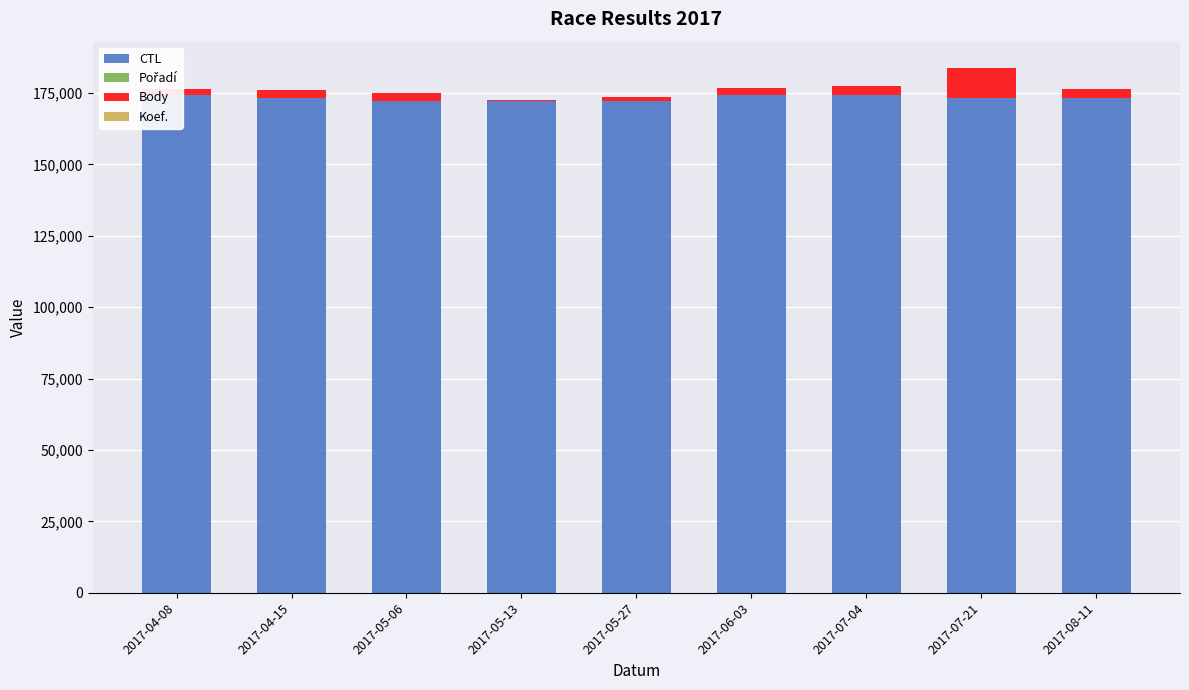

How many bars are there in total?

36